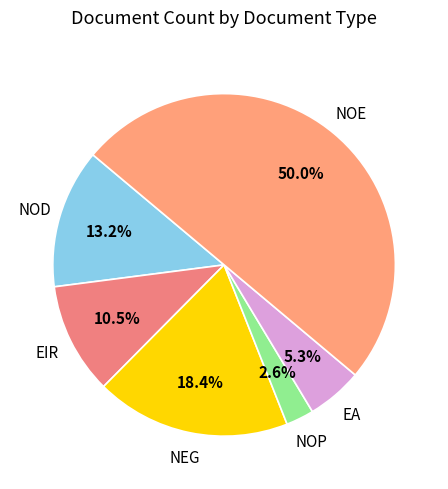

What is the smallest slice in the pie chart?

NOP